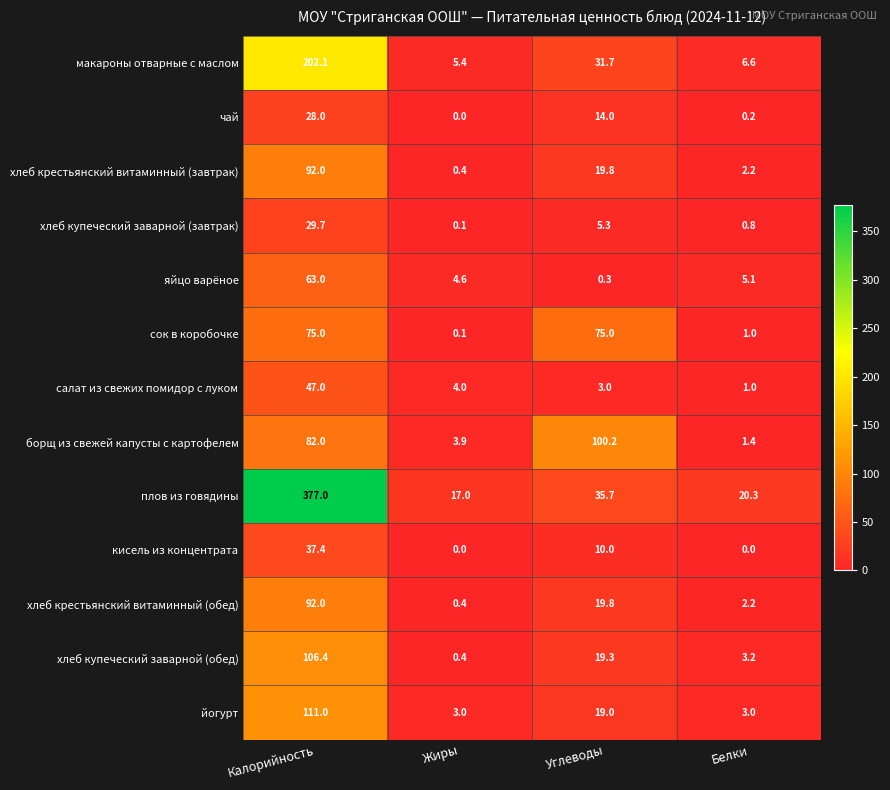

What is the difference between the maximum and minimum values in the хлеб купеческий заварной (обед) series?

106.0